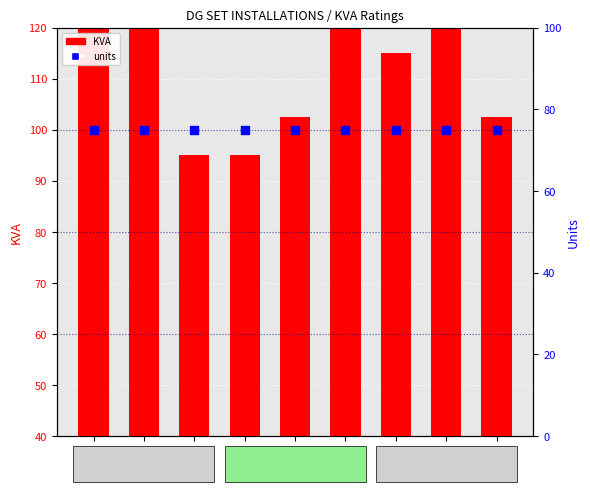

What is the total value across all series at DG-6?

157.5